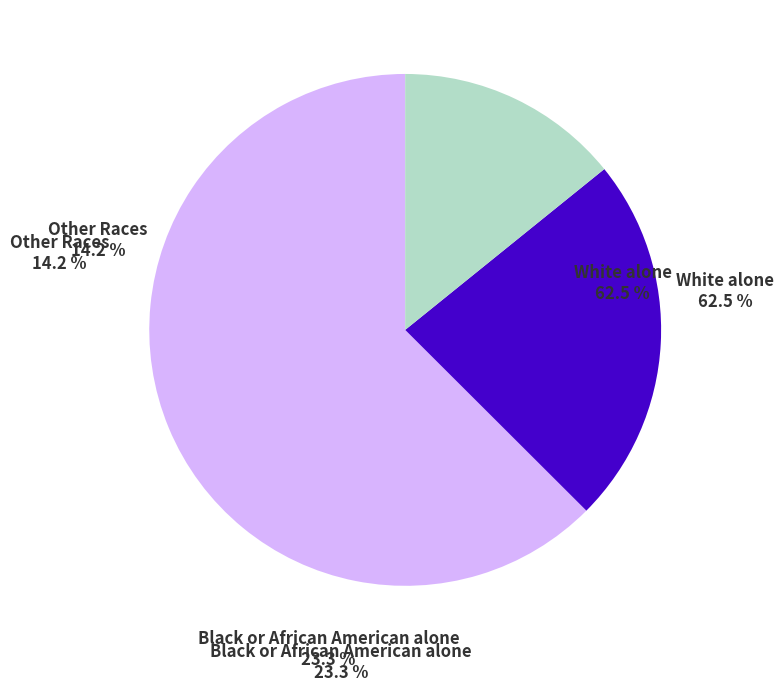

Count the number of slices in the pie.

7